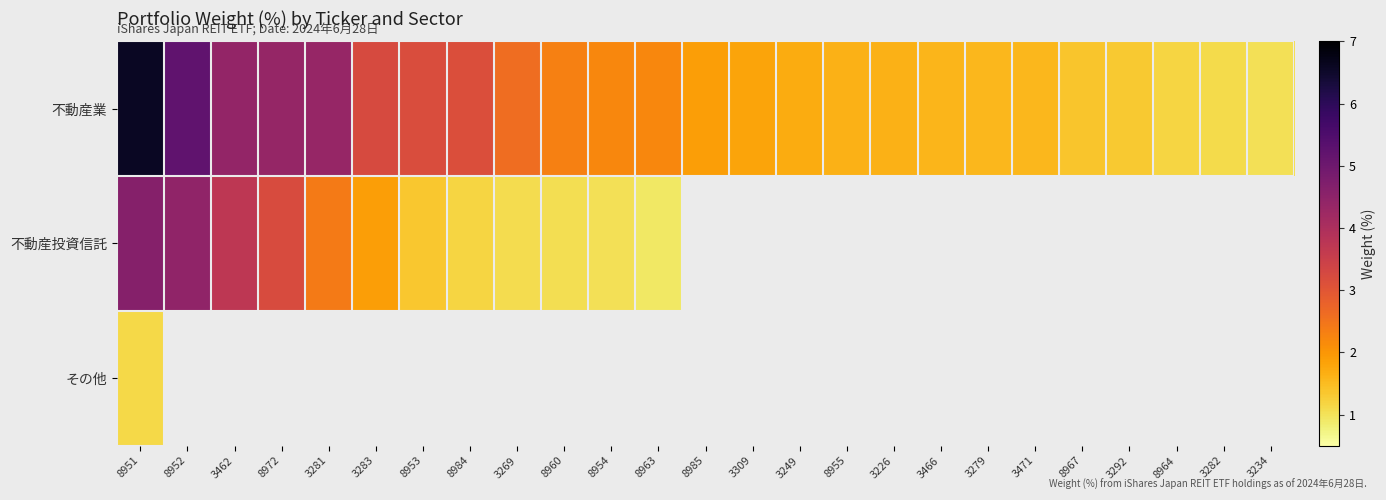

At which category does the chart reach its peak across all series?

8951